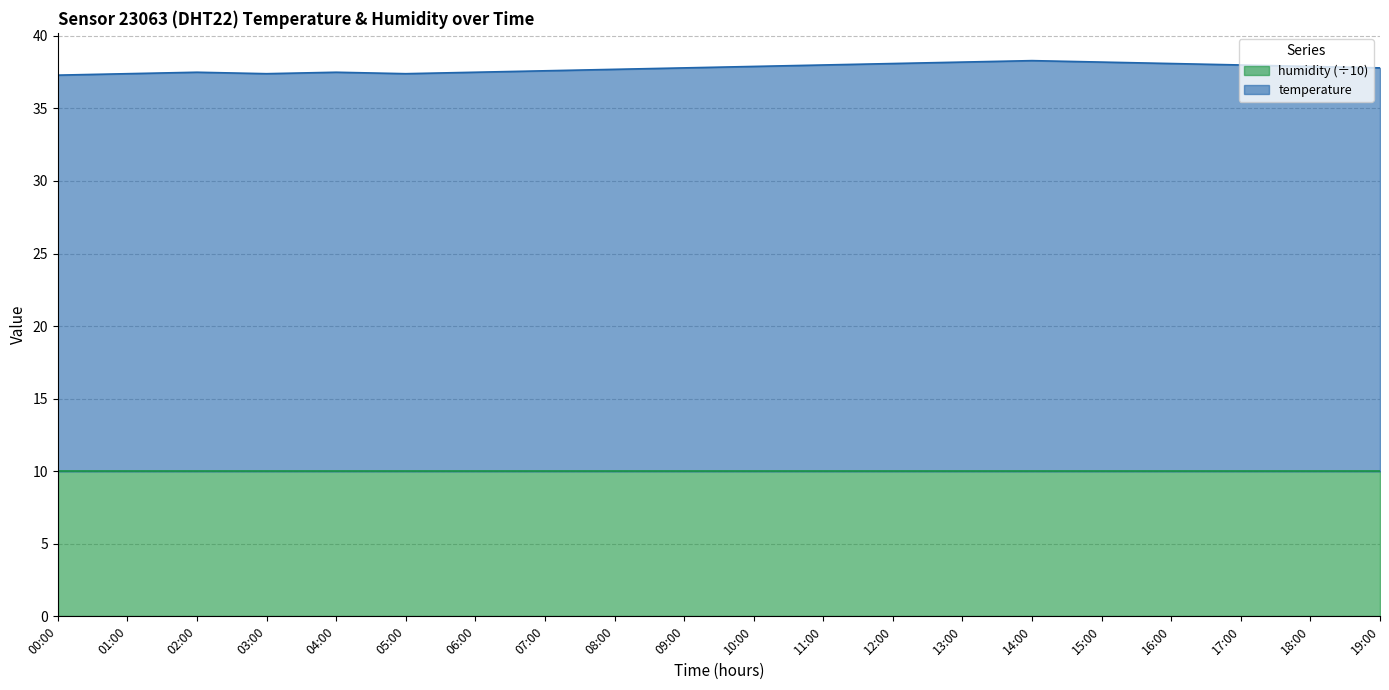

Reading left to right, what are all the values shown in this chart?

37.3	37.4	37.5	37.4	37.5	37.4	37.5	37.6	37.7	37.8	37.9	38.0	38.1	38.2	38.3	38.2	38.1	38.0	37.9	37.8